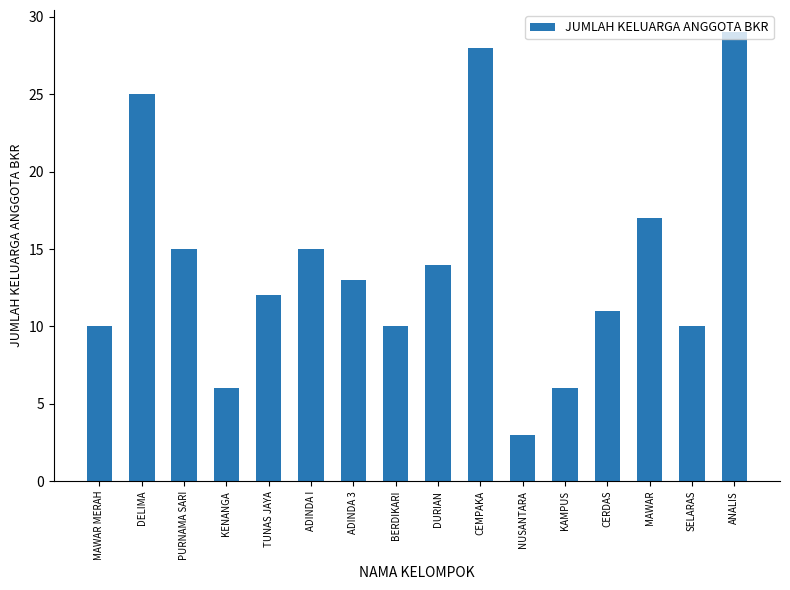

The chart shows a value of 10 at KAMPUS. True or false?

False